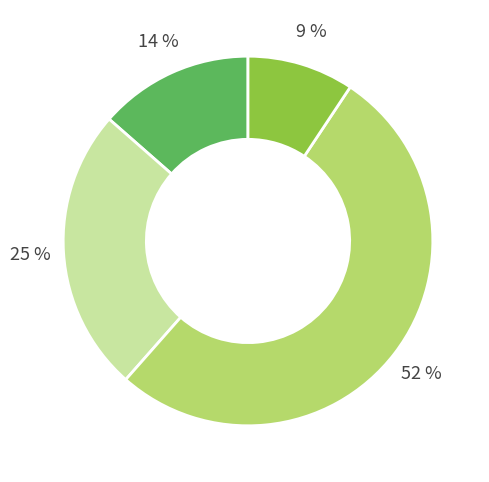

To the nearest percent, what is the average slice percentage?

25%